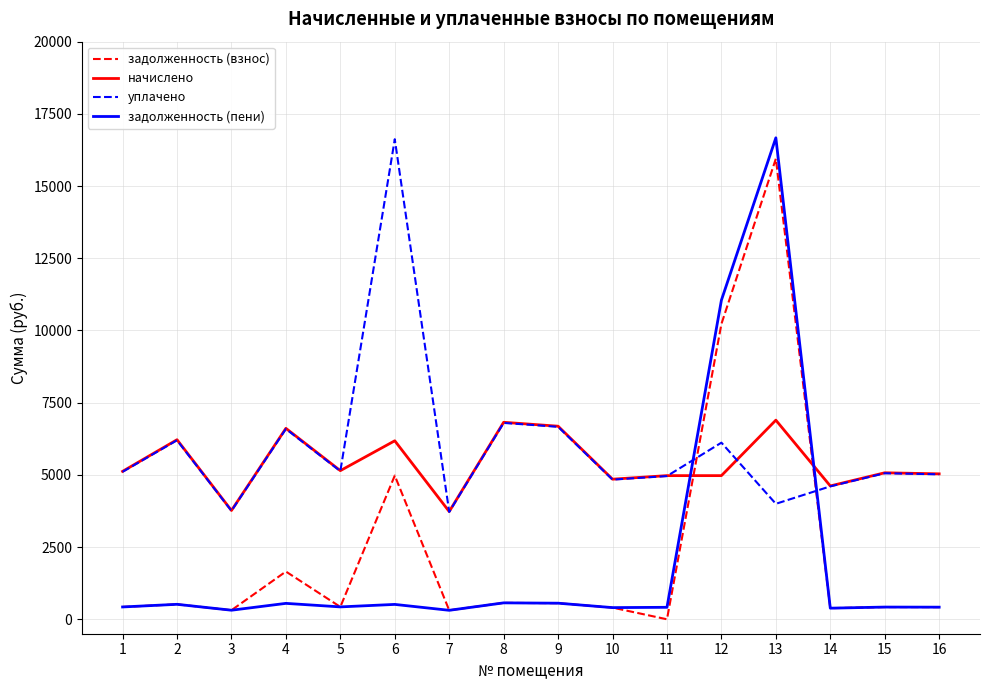

Which series has the largest range (max minus min)?

задолженность (пени)